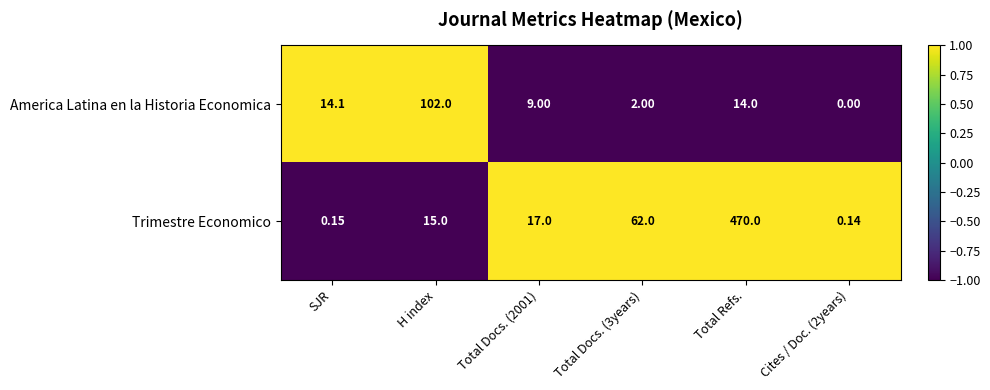

At which category is the sum across all series the highest?

Total Refs.